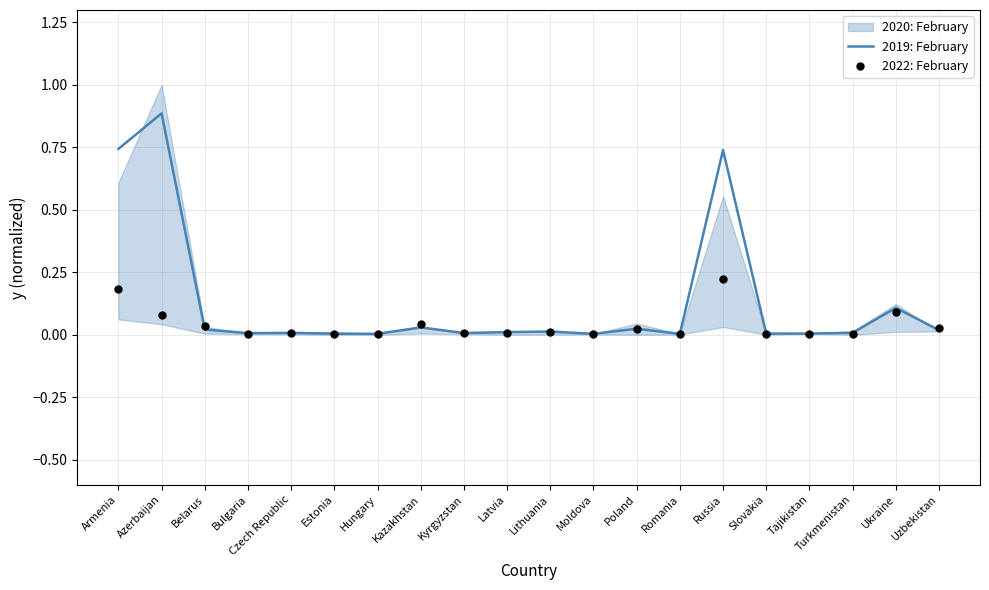

At which category is the sum across all series the highest?

Azerbaijan